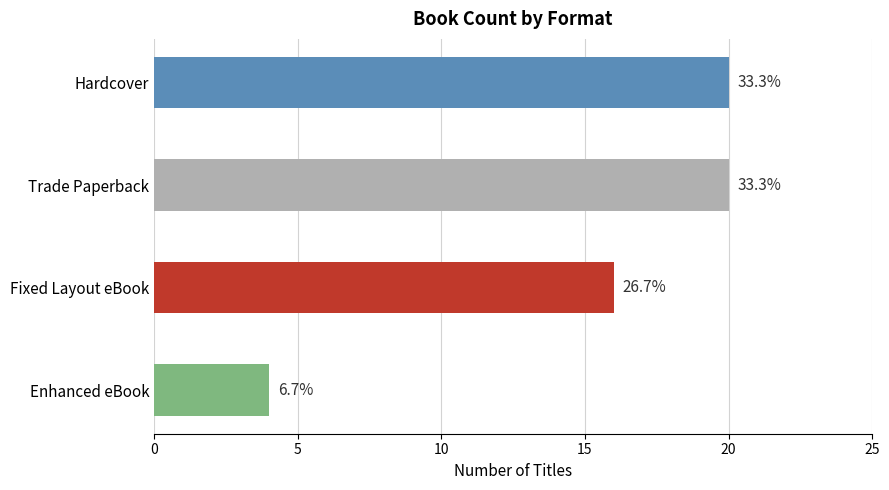

Count the values in the range 16 to 20.

3